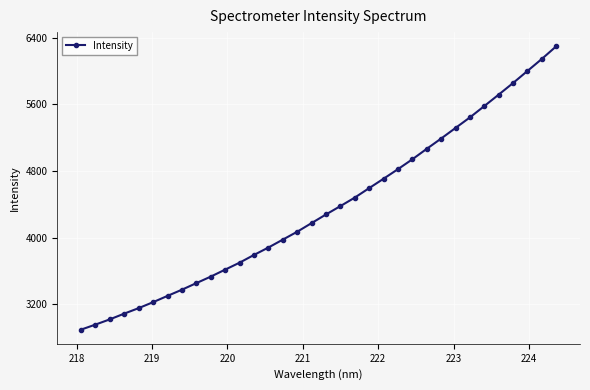

What is the sum of all values?

148082.2